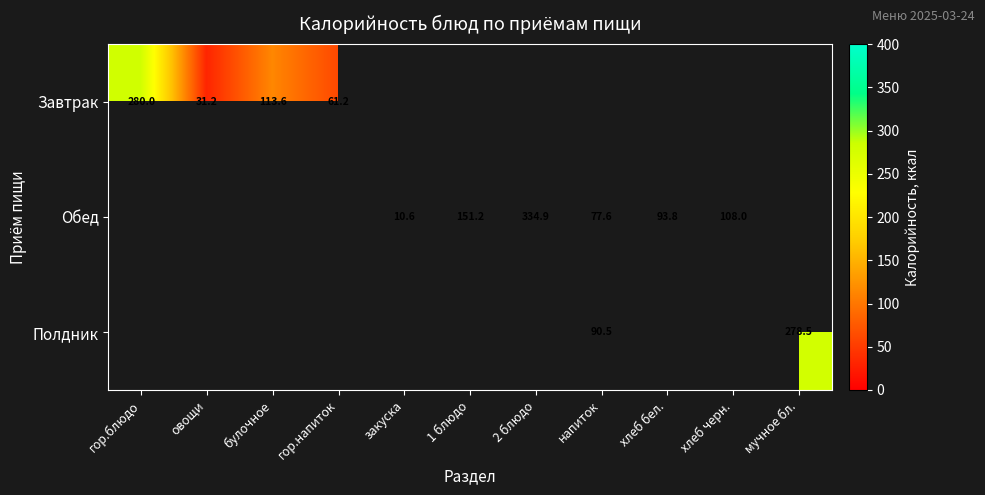

Is the value of Обед at хлеб бел. greater than the value of Завтрак at гор.блюдо?

No